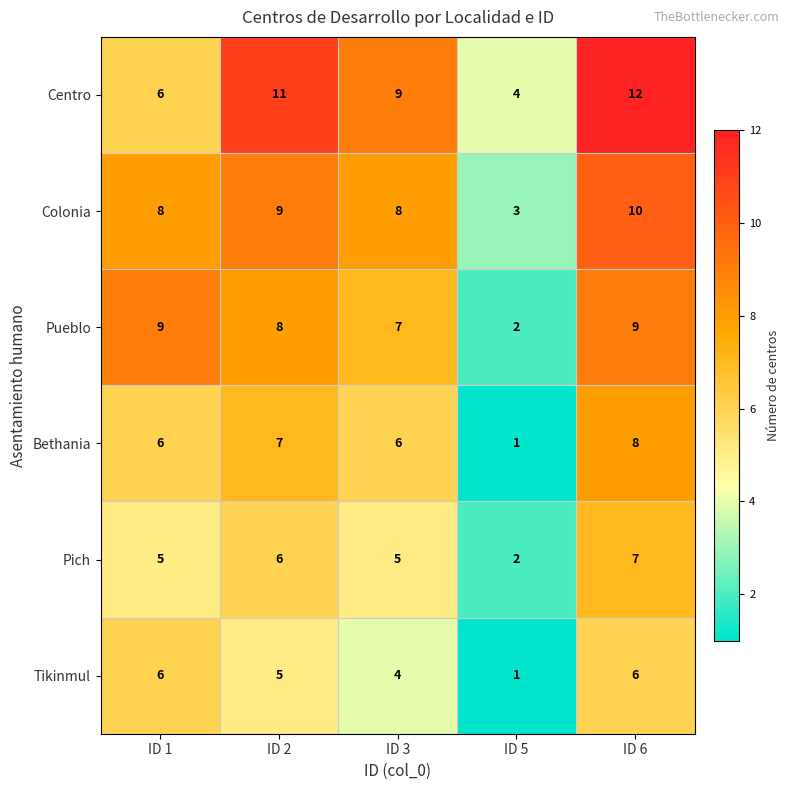

Which category has the lowest value across all series?

ID 5